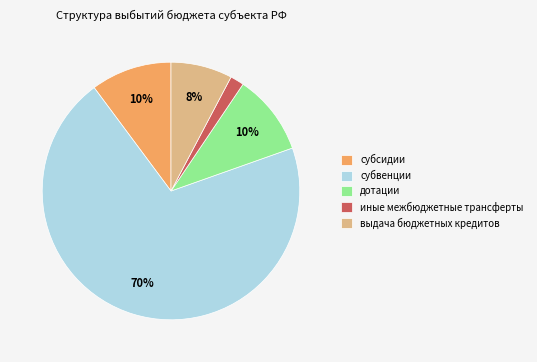

To the nearest percent, what percentage of the pie is субсидии?

10%